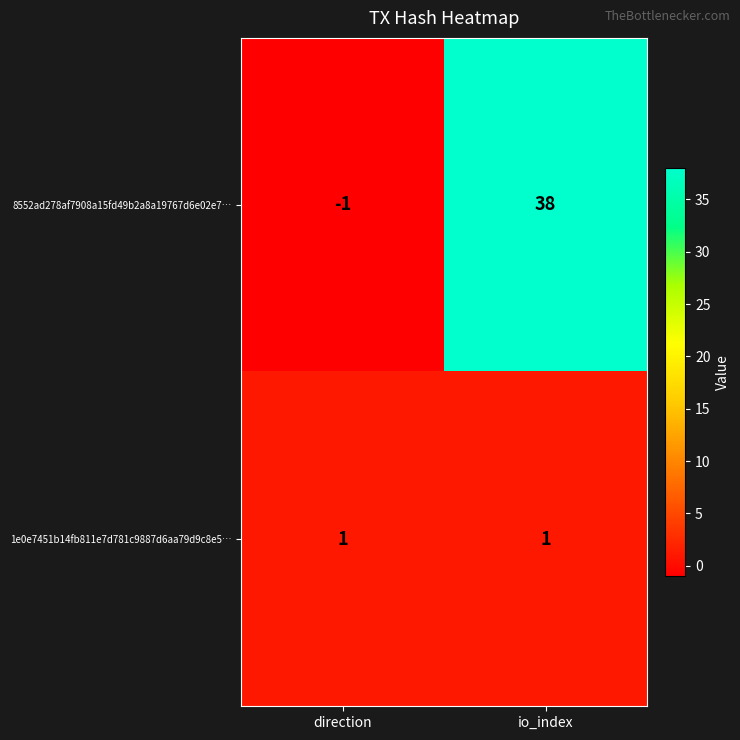

The value of 1e0e7451b14fb811e7d781c9887d6aa79d9c8e5… at io_index is 1. True or false?

True